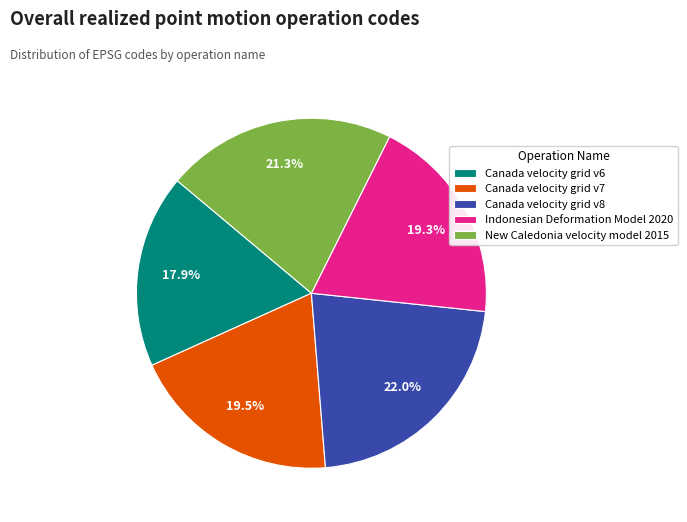

How much of the chart is everything except Canada velocity grid v7?

80.5%